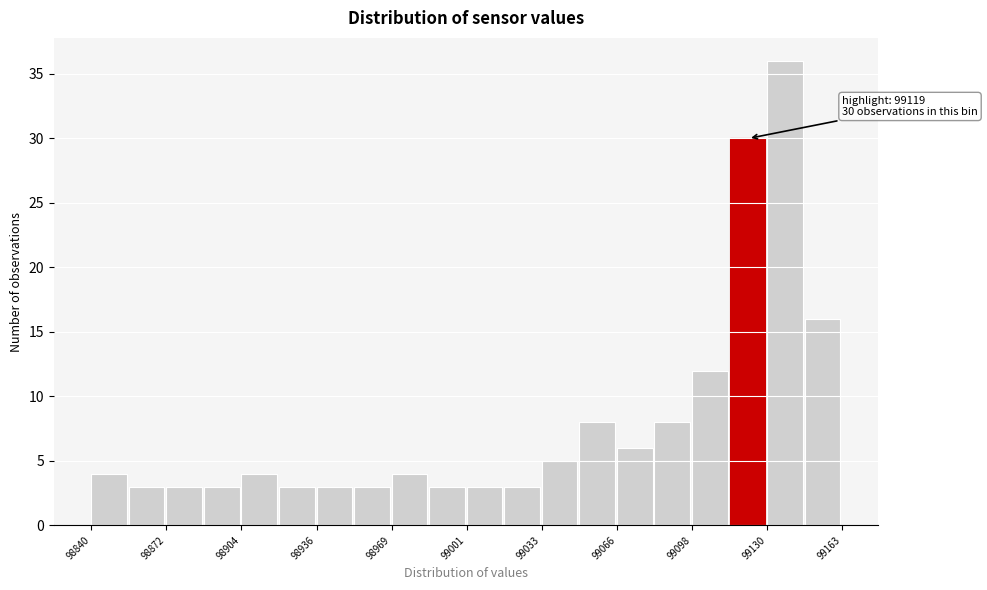

Around what value on the x-axis is the tallest bar? Give the approximate position of its centre, as read against the axis.

99140